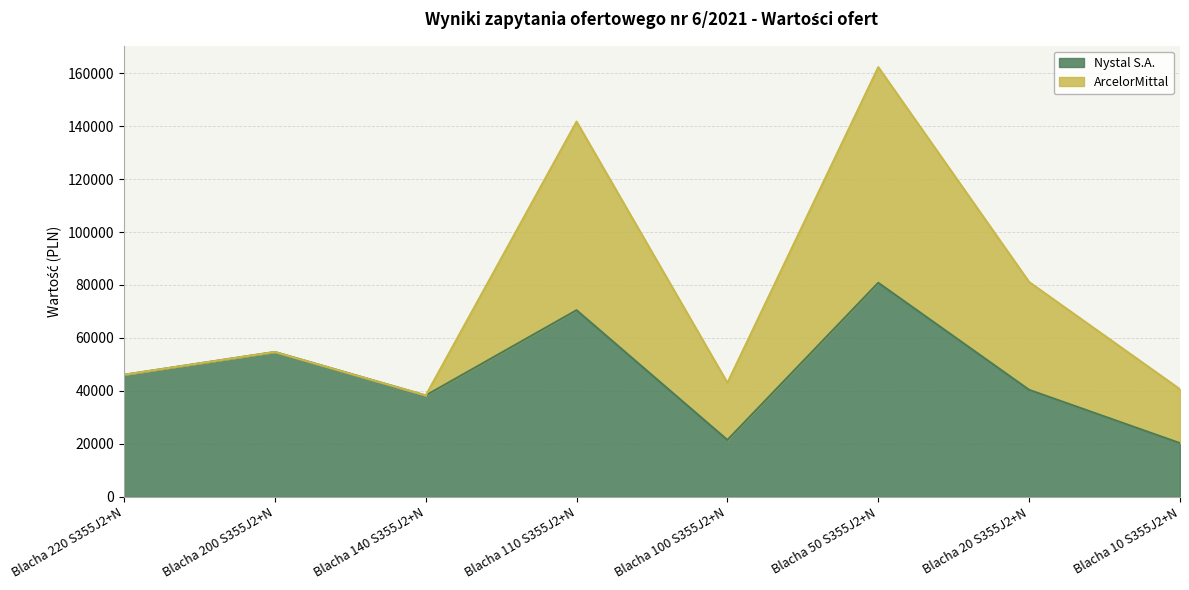

List the labels in order of value, largest first.

Blacha 50 S355J2+N, Blacha 110 S355J2+N, Blacha 200 S355J2+N, Blacha 220 S355J2+N, Blacha 20 S355J2+N, Blacha 140 S355J2+N, Blacha 100 S355J2+N, Blacha 10 S355J2+N